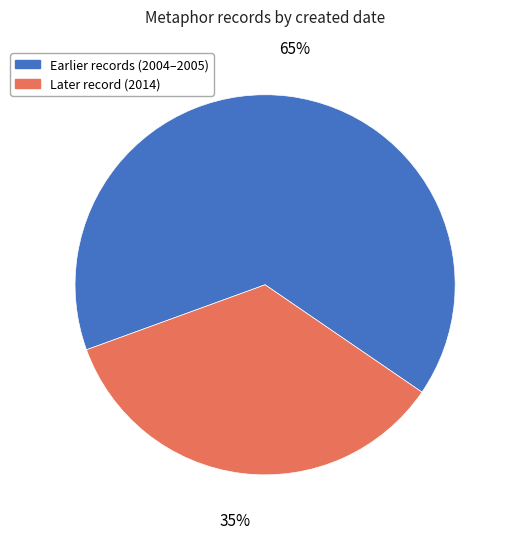

To the nearest percent, what is the difference between the largest and smallest slice percentages?

30%